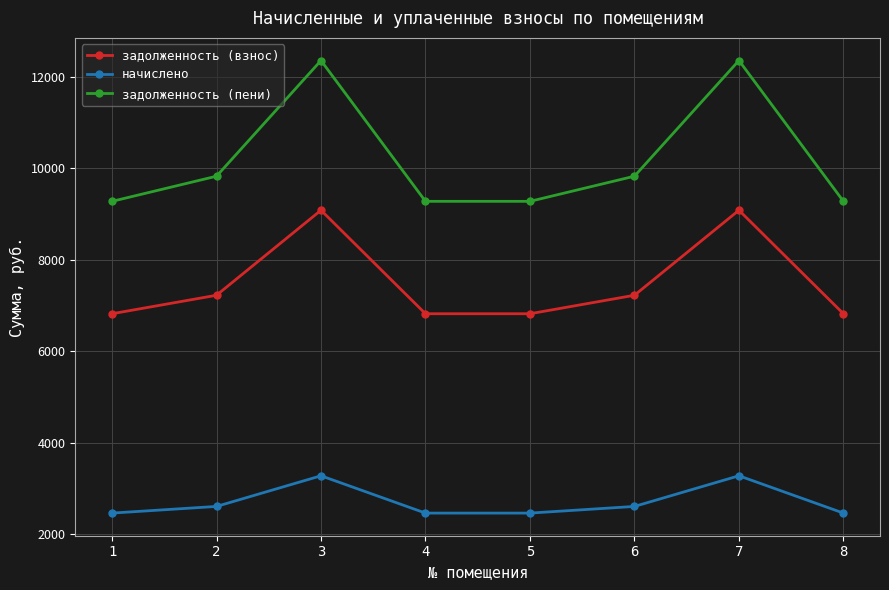

Between 2 and 3, which series saw the biggest shift?

задолженность (пени)